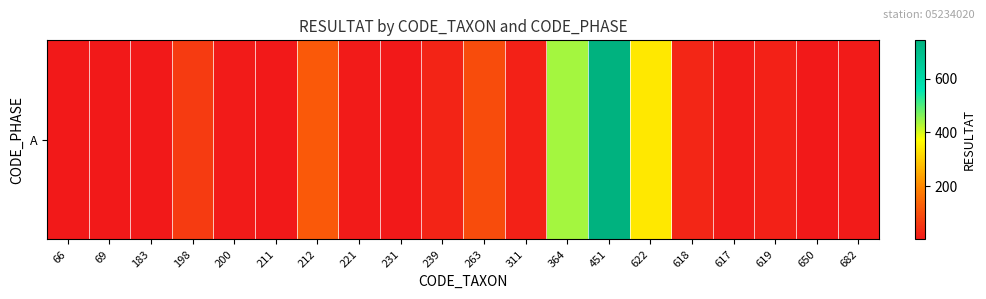

Count the number of values greater than 16.

9